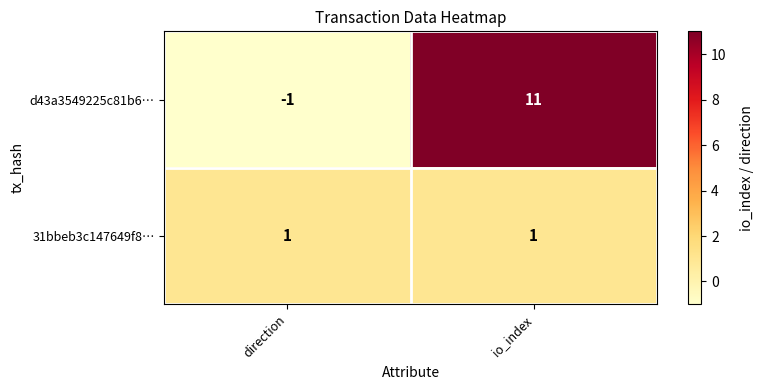

At which category is the sum across all series the highest?

io_index